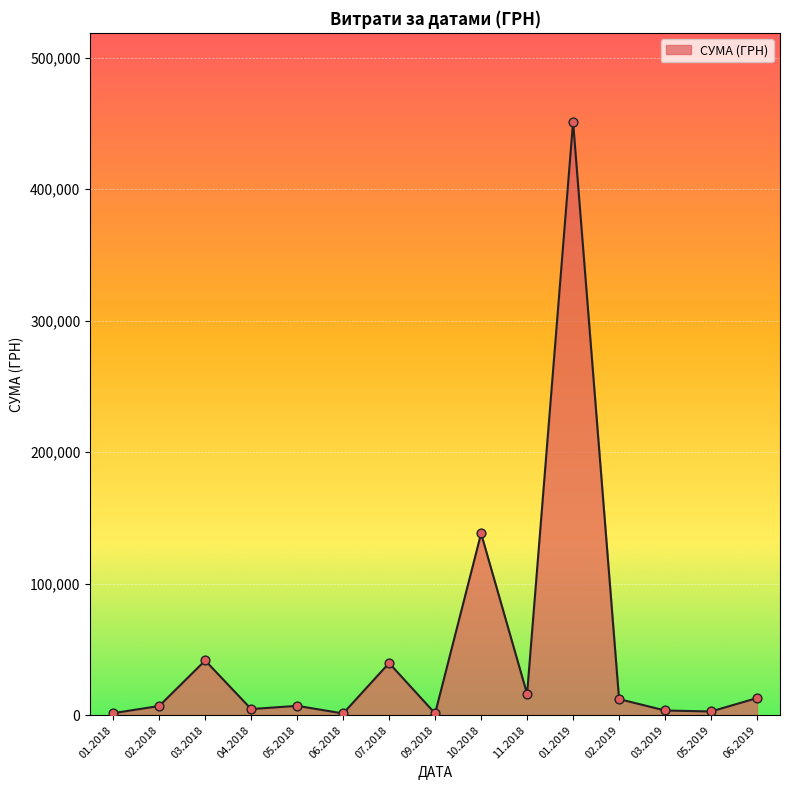

What is the change in value from 03.2018 to 11.2018?

-25434.5